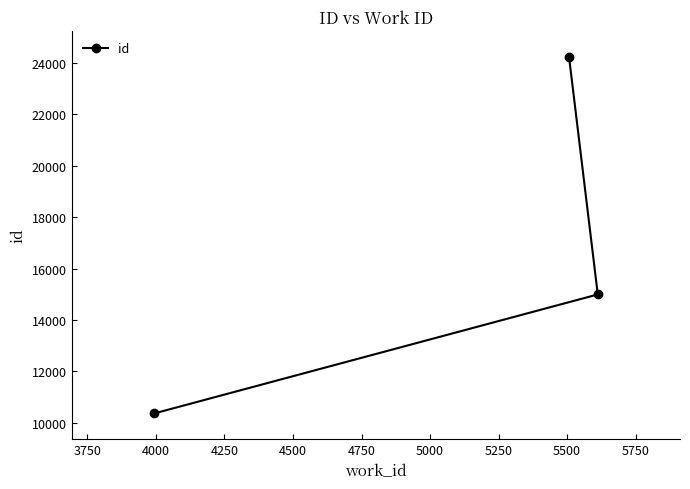

How many lines are shown in the chart?

1